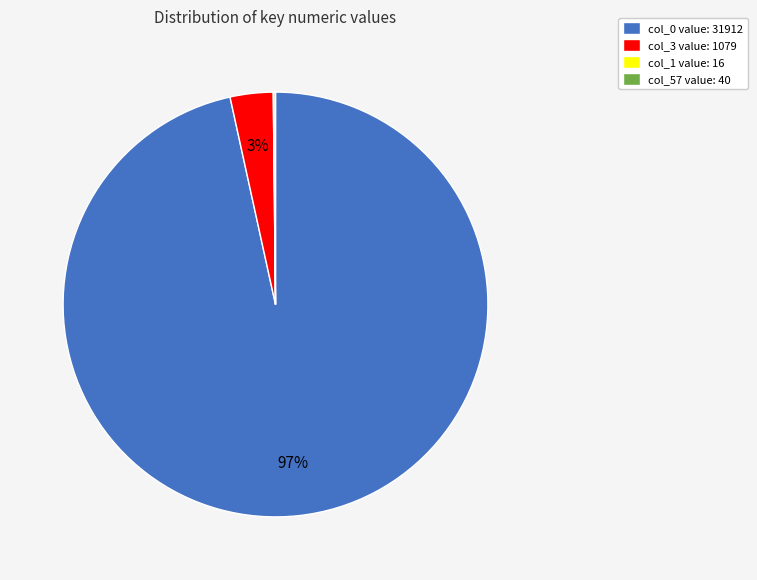

The col_0 value: 31912 slice represents 97% of the pie. True or false?

True